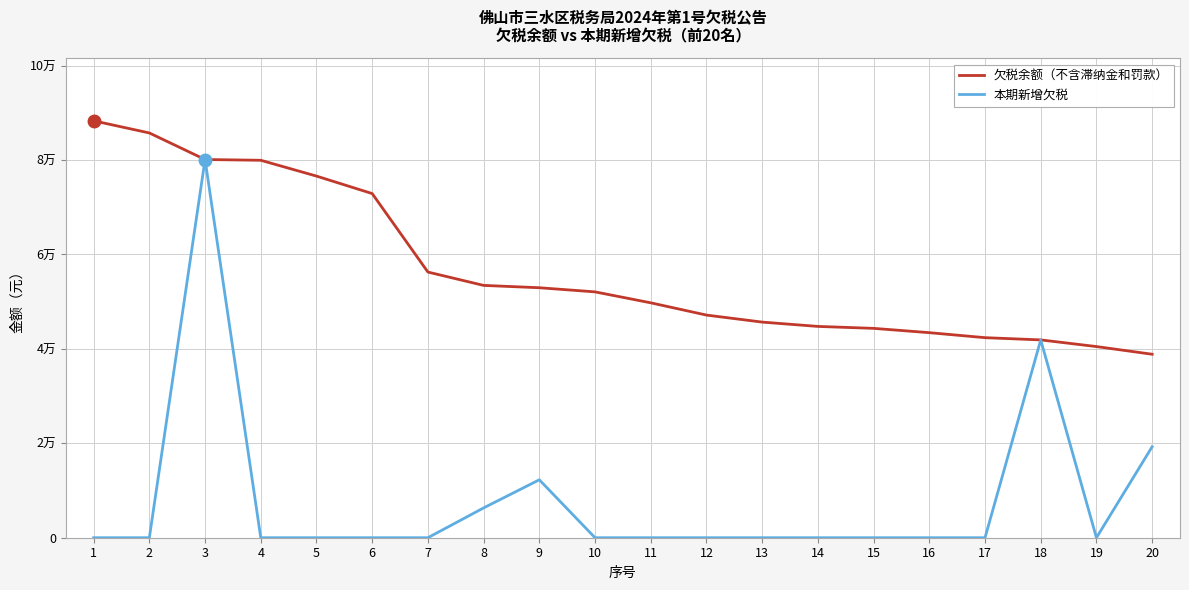

What are all the series names shown in the legend?

欠税余额（不含滞纳金和罚款）, 本期新增欠税